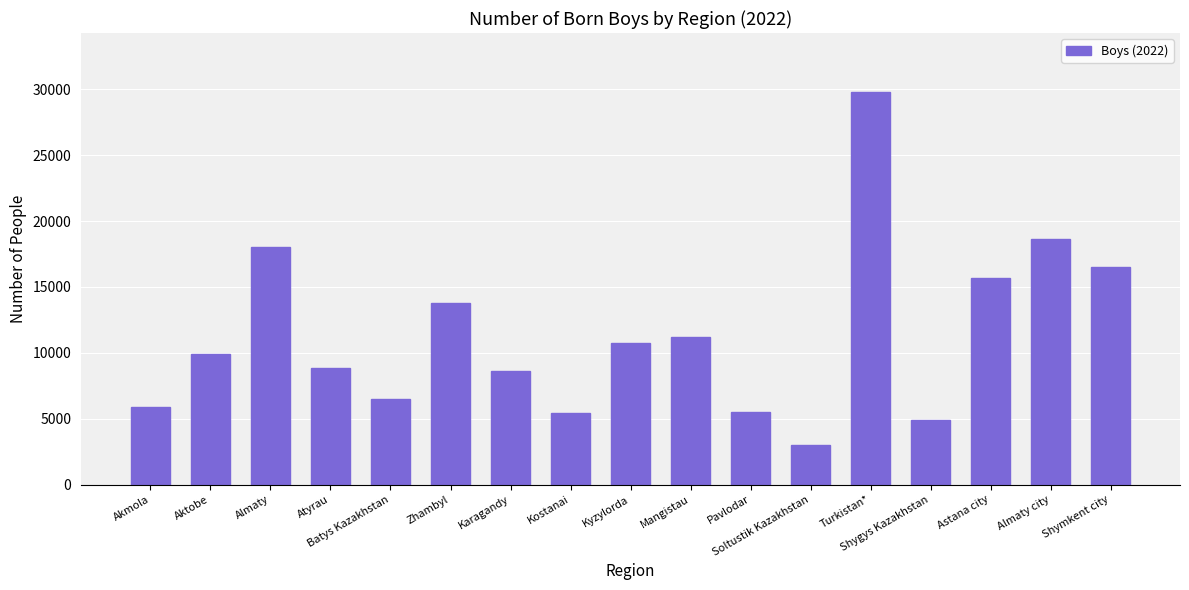

What is the label of the 6th bar from the left?

Zhambyl